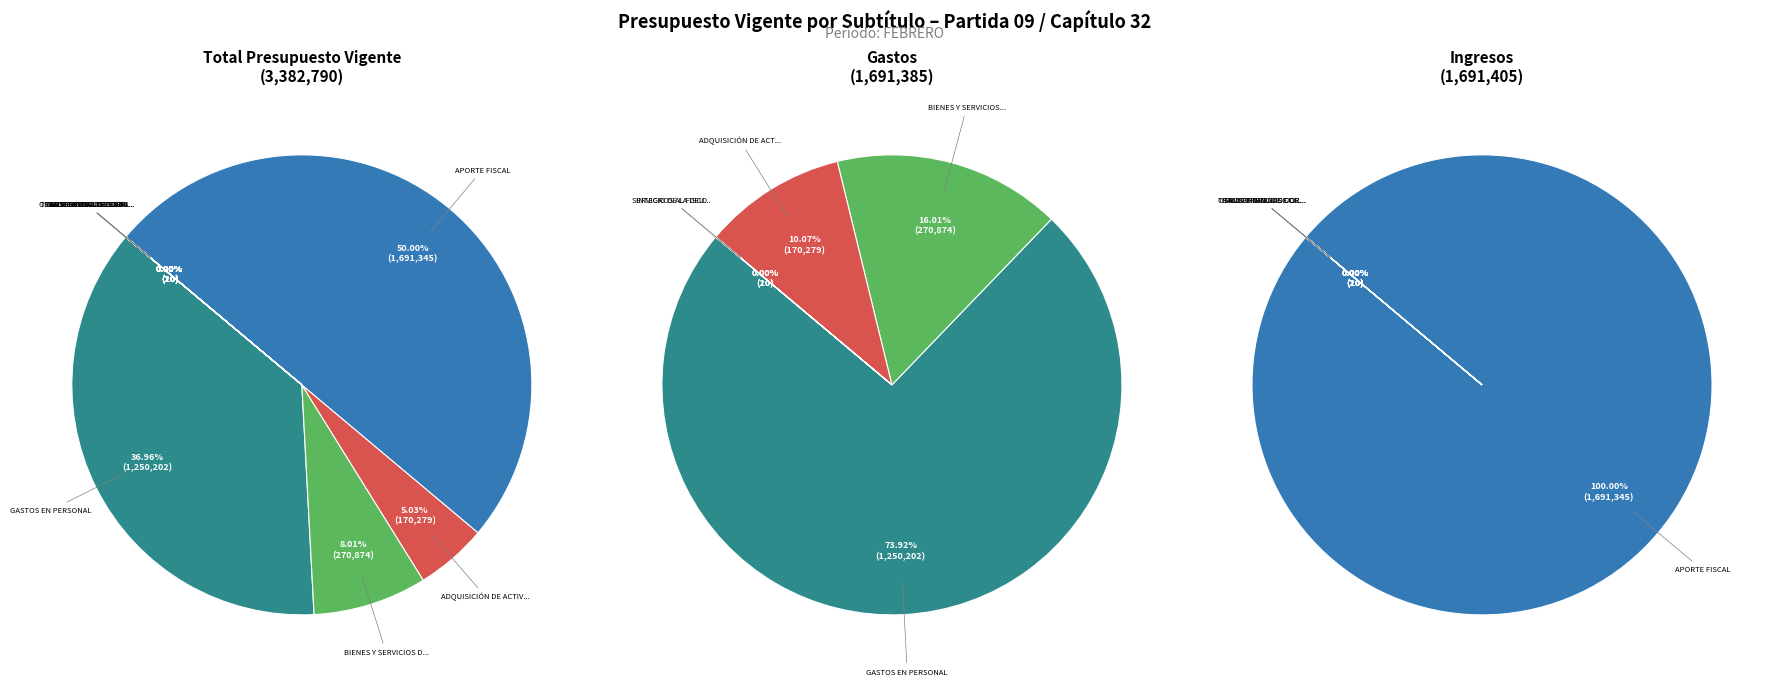

What is the change in value from ADQUISICIÓN DE ACTIVOS NO FINANCIEROS to SALDO INICIAL DE CAJA?

-170259